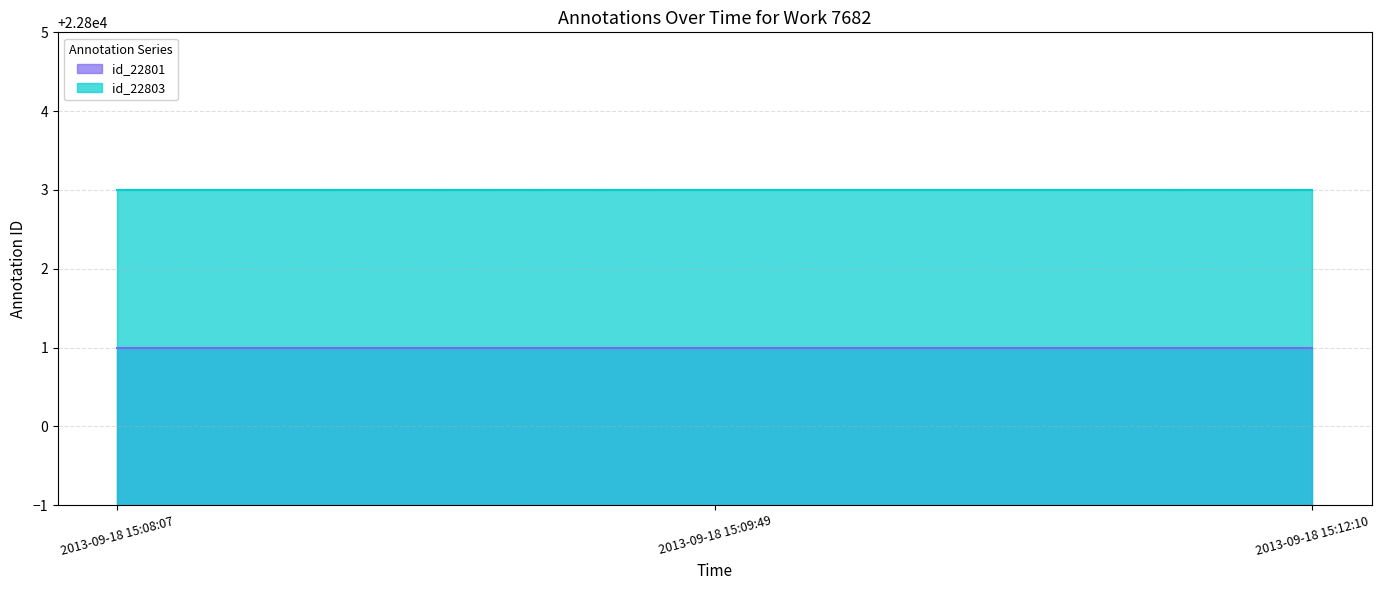

What is the label of the 2nd point from the left?

2013-09-18 15:09:49